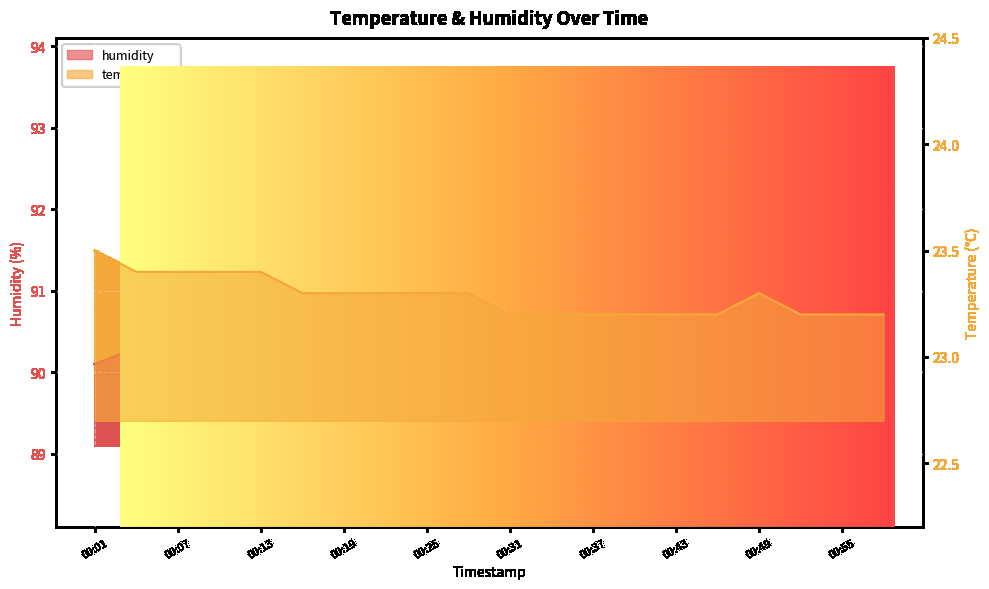

Between 00:52 and 00:43, which is larger?

00:52